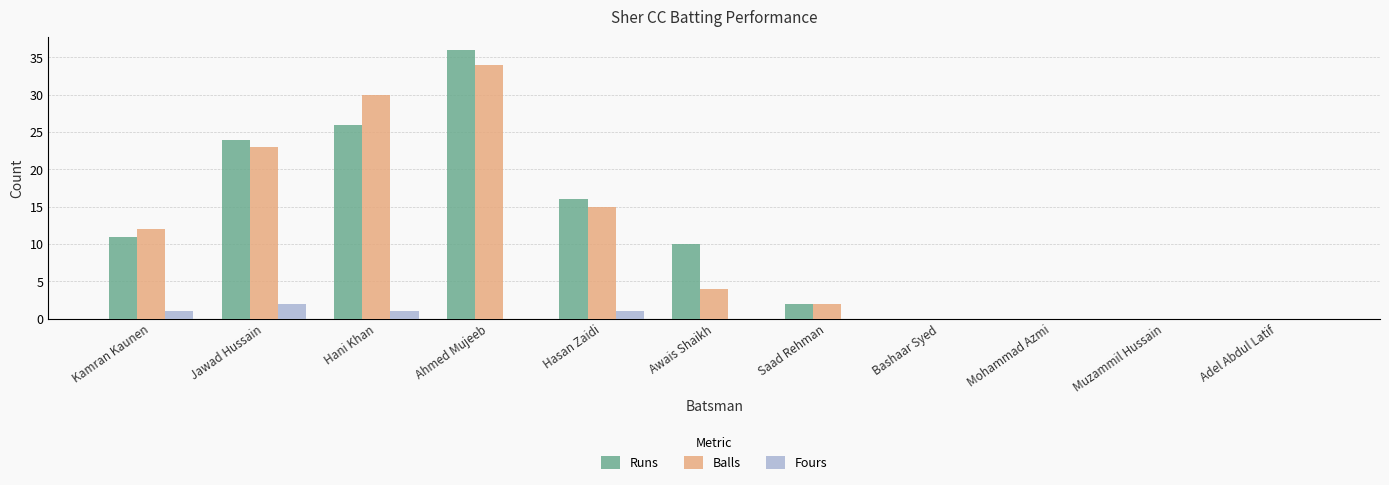

Reading left to right, list all the values displayed in this chart.

Runs: Kamran Kaunen=11	Jawad Hussain=24	Hani Khan=26	Ahmed Mujeeb=36	Hasan Zaidi=16	Awais Shaikh=10	Saad Rehman=2	Bashaar Syed=0	Mohammad Azmi=0	Muzammil Hussain=0	Adel Abdul Latif=0
Balls: Kamran Kaunen=12	Jawad Hussain=23	Hani Khan=30	Ahmed Mujeeb=34	Hasan Zaidi=15	Awais Shaikh=4	Saad Rehman=2	Bashaar Syed=0	Mohammad Azmi=0	Muzammil Hussain=0	Adel Abdul Latif=0
Fours: Kamran Kaunen=1	Jawad Hussain=2	Hani Khan=1	Ahmed Mujeeb=0	Hasan Zaidi=1	Awais Shaikh=0	Saad Rehman=0	Bashaar Syed=0	Mohammad Azmi=0	Muzammil Hussain=0	Adel Abdul Latif=0